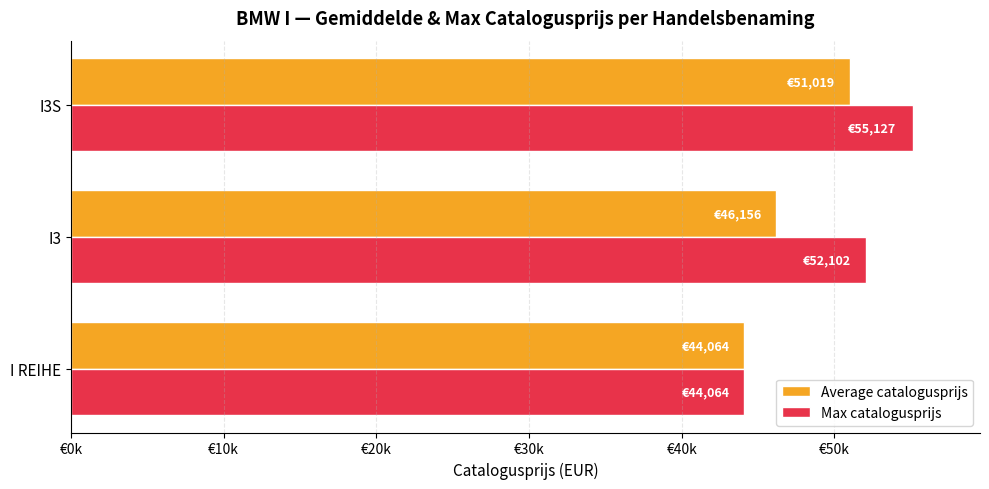

Which series has the largest range (max minus min)?

Max catalogusprijs